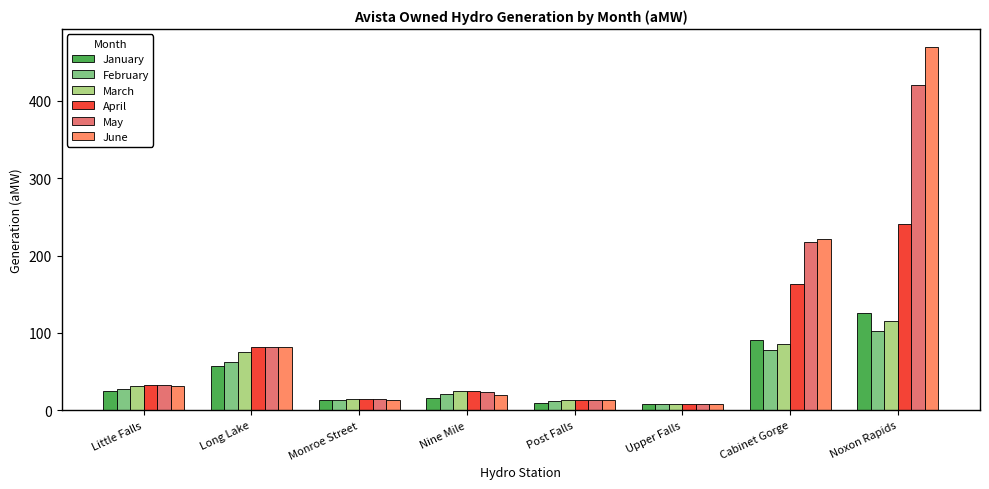

How many bars are there in total?

48